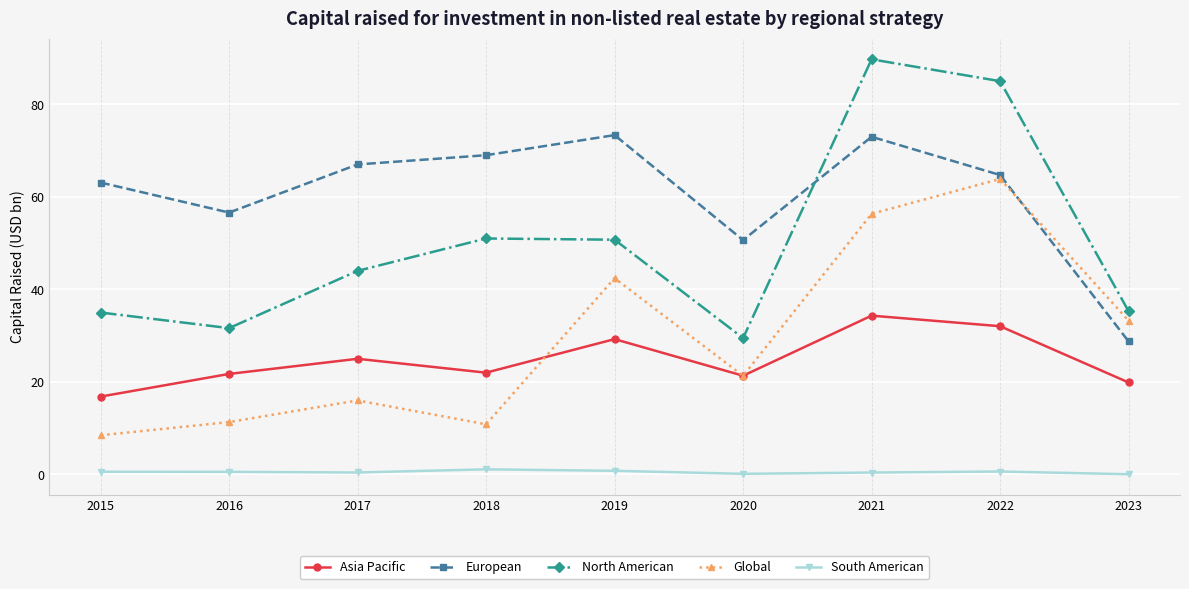

Which label corresponds to the largest value in the chart?

2021